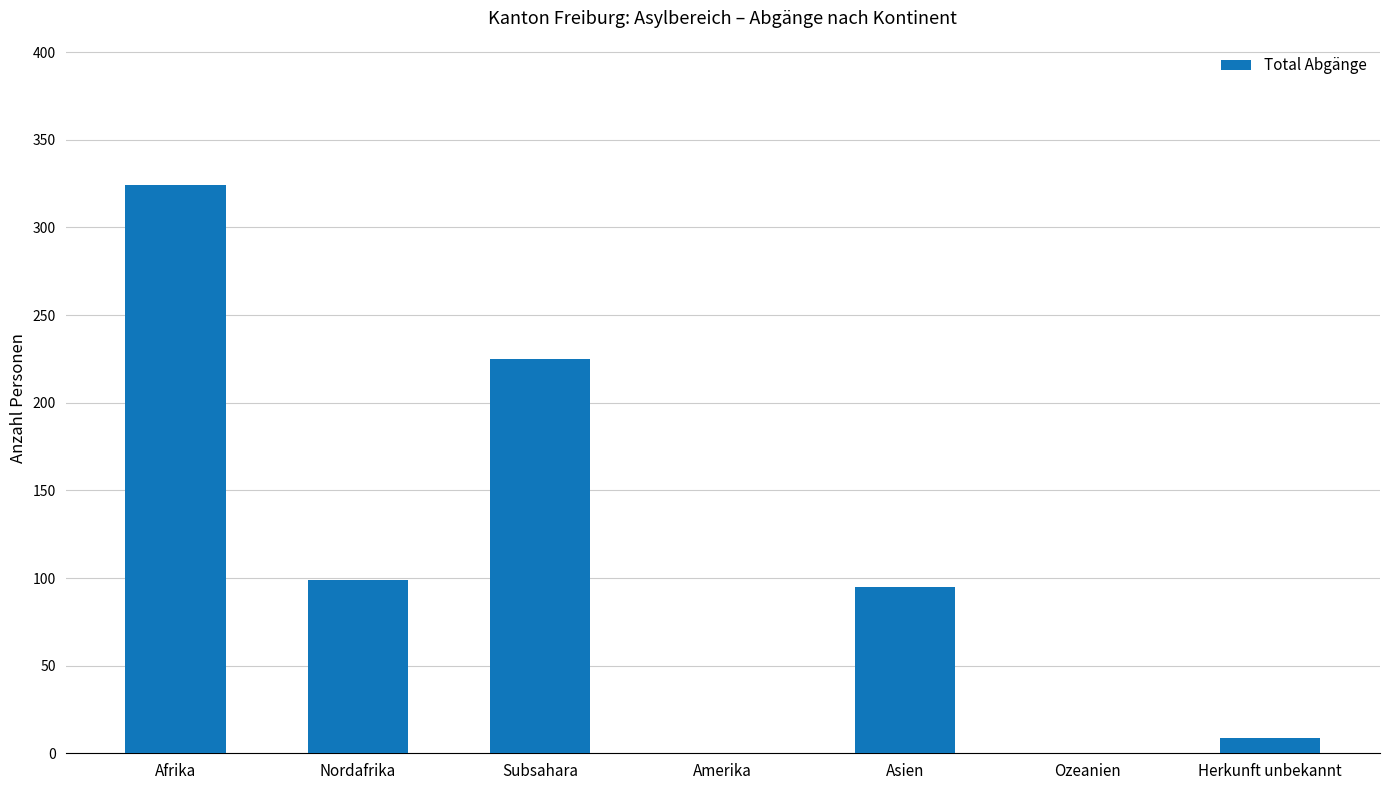

What is the maximum value shown in the chart?

324